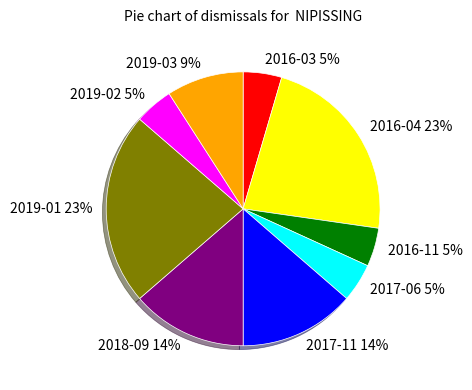

Count the number of slices in the pie.

9